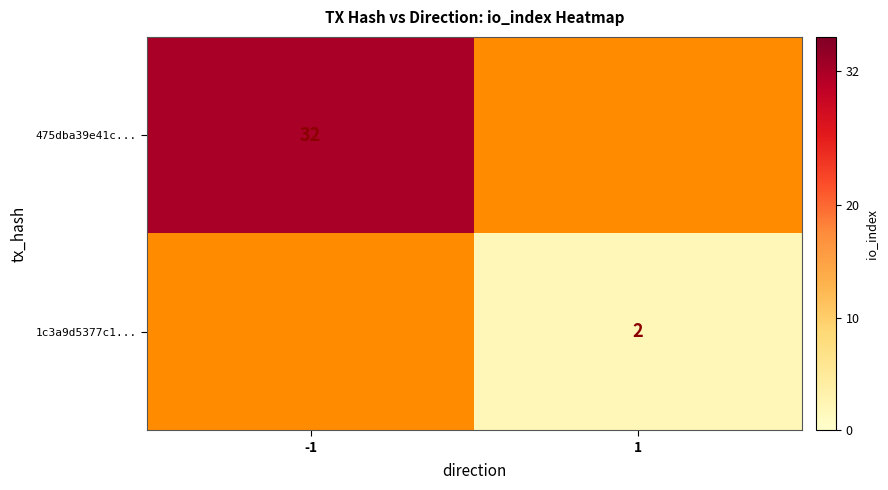

At how many categories does at least one series exceed 5?

1